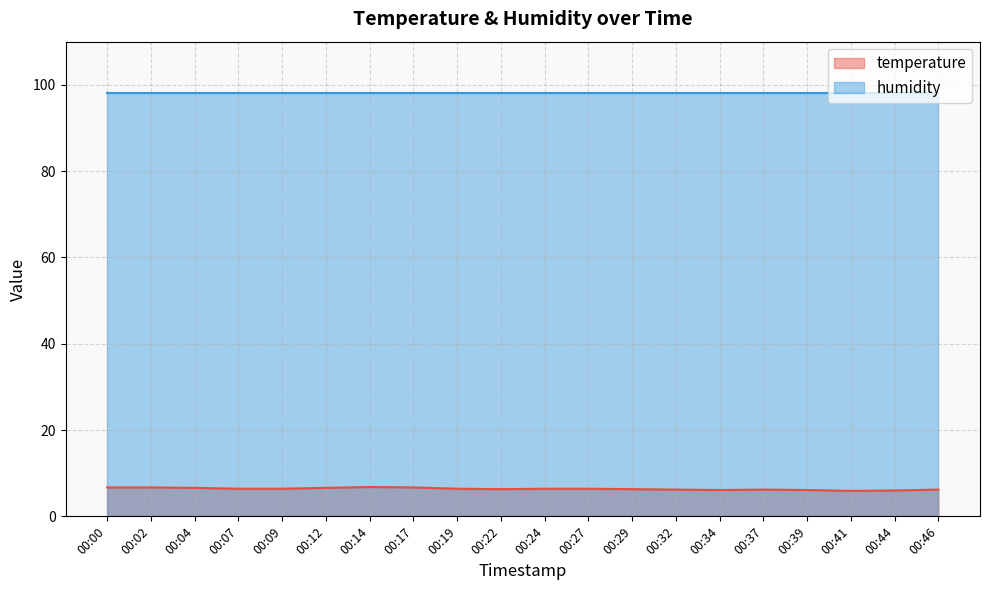

The value at 00:02 is 6.7. True or false?

True